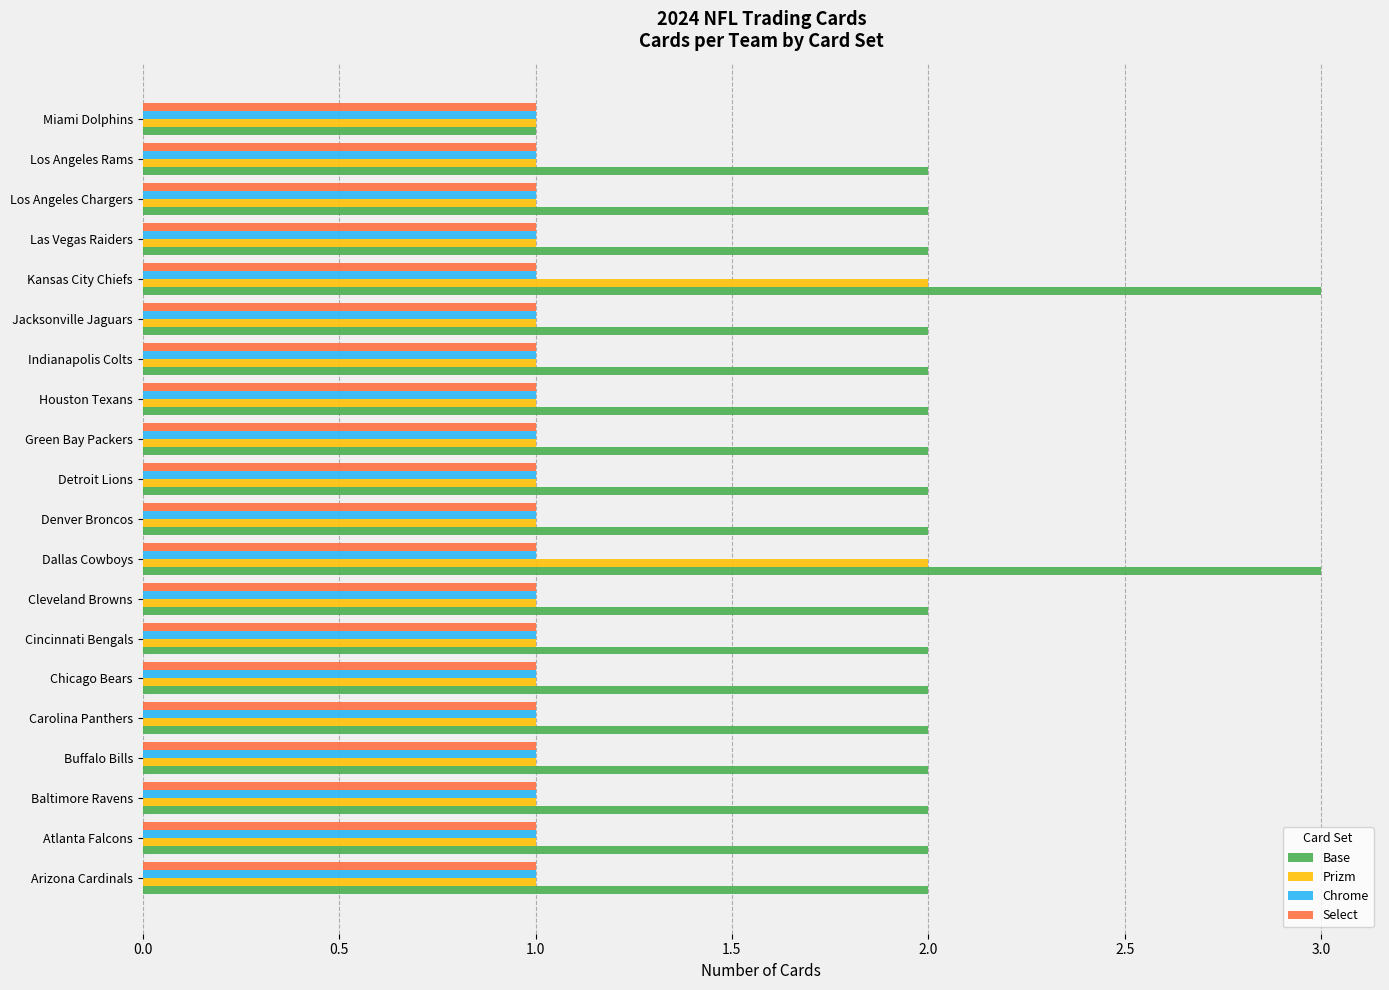

Which series has the widest spread of values?

Base